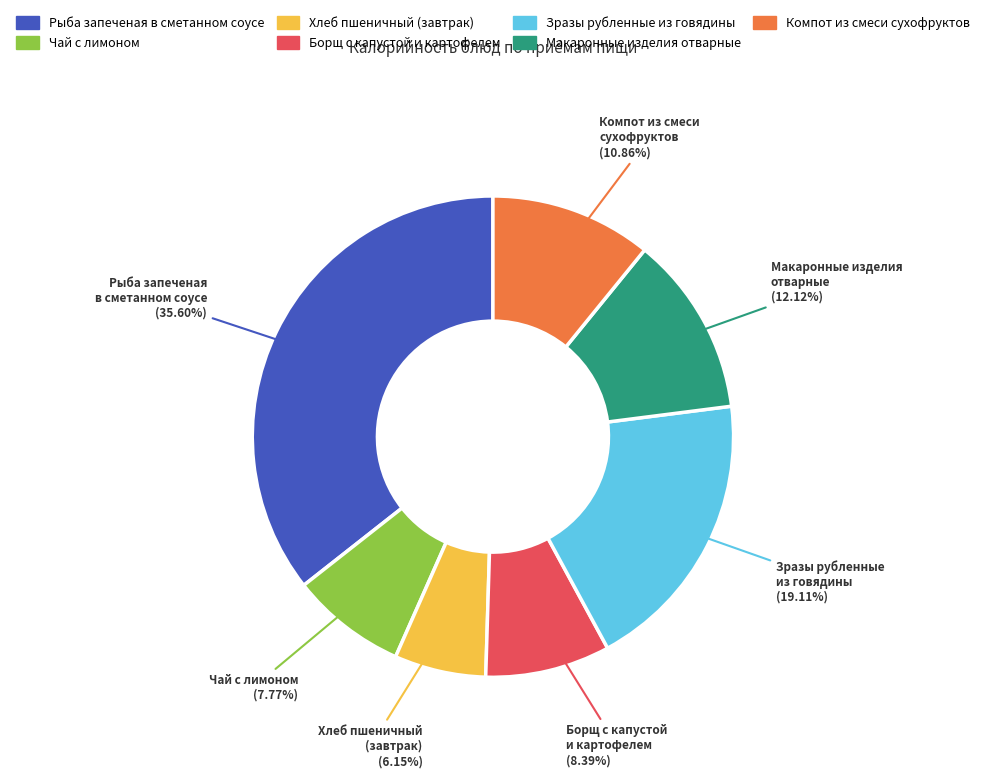

Is the sum of Зразы рубленные из говядины and Макаронные изделия отварные greater than half?

No